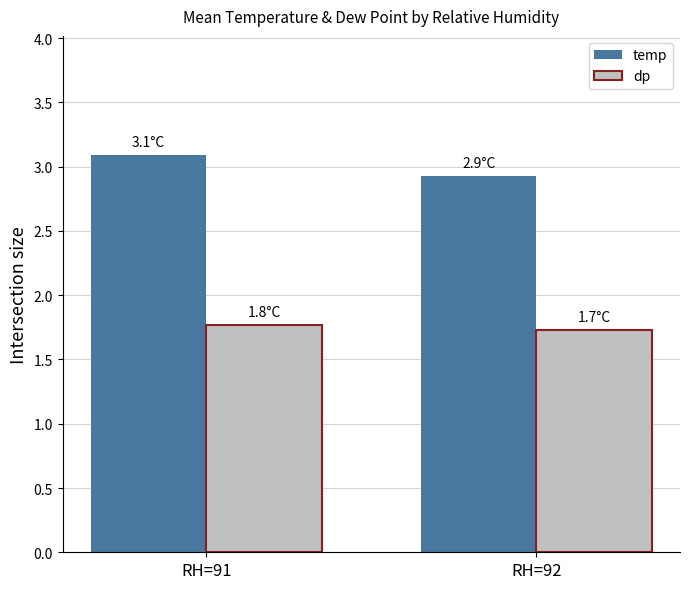

Reading left to right, transcribe all the data shown in this chart.

temp: RH=91=3.1	RH=92=2.9
dp: RH=91=1.8	RH=92=1.7